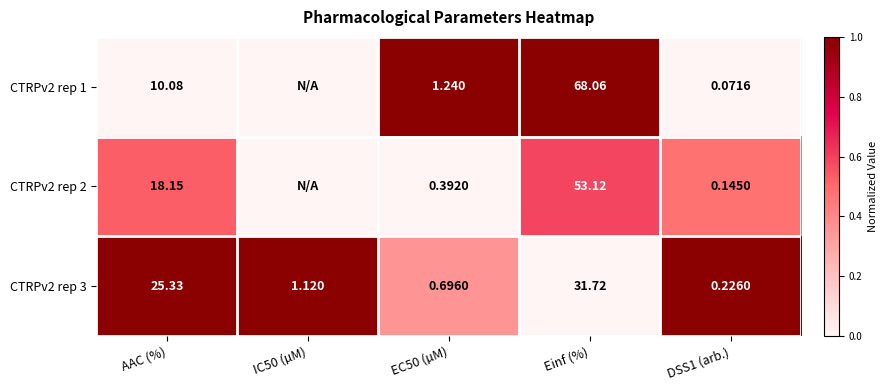

Is the value of CTRPv2 rep 1 at Einf (%) greater than the value of CTRPv2 rep 3 at EC50 (µM)?

Yes